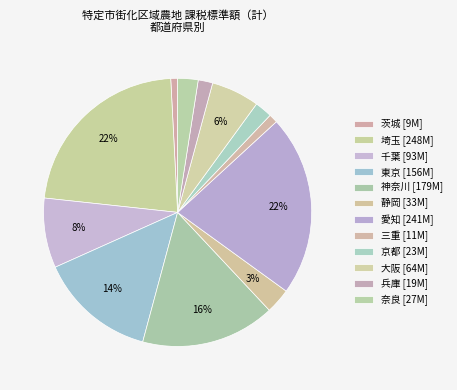

Which category has the smallest portion of the pie?

茨城